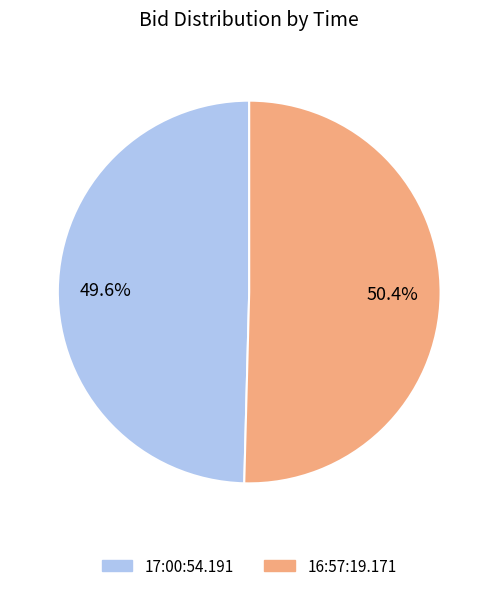

To the nearest percent, what is the difference between the 16:57:19.171 and 17:00:54.191 slice percentages?

1%